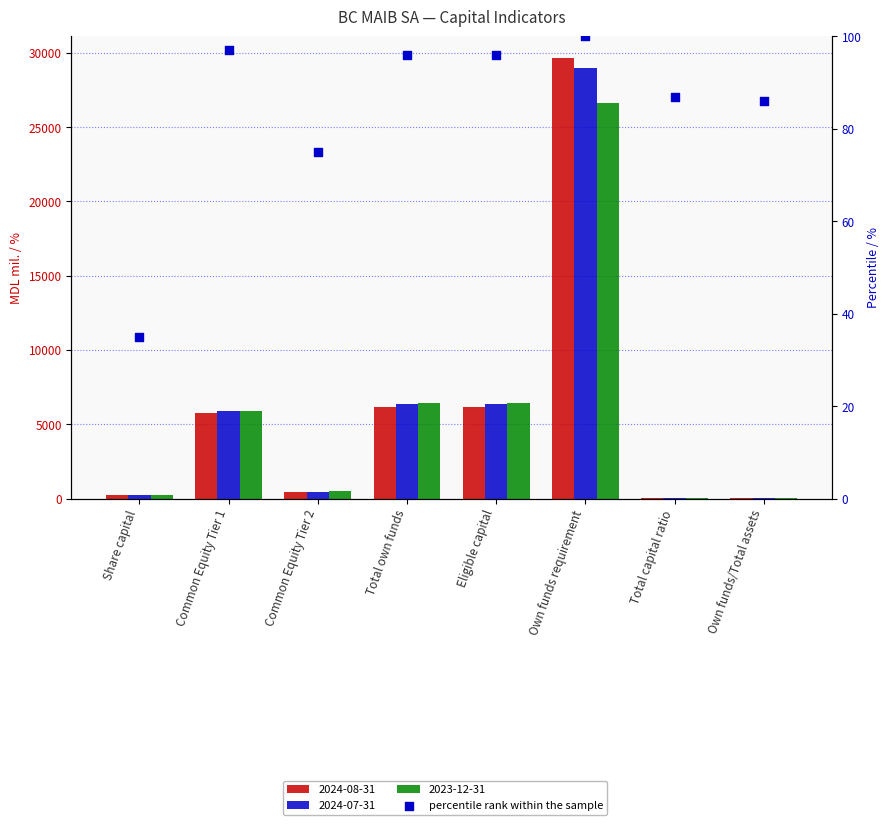

What is the change in value from Own funds requirement to Own funds/Total assets?

-14